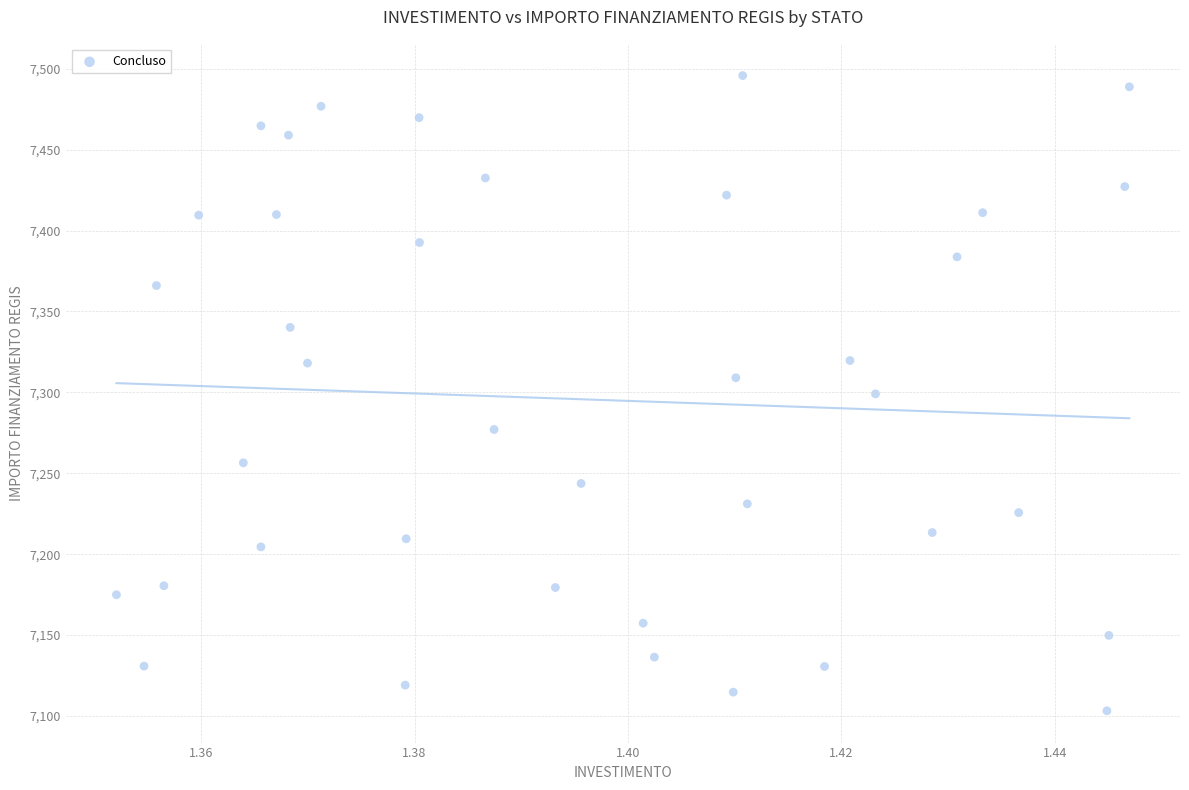

What is the range of Y values (max minus min)?

392.5